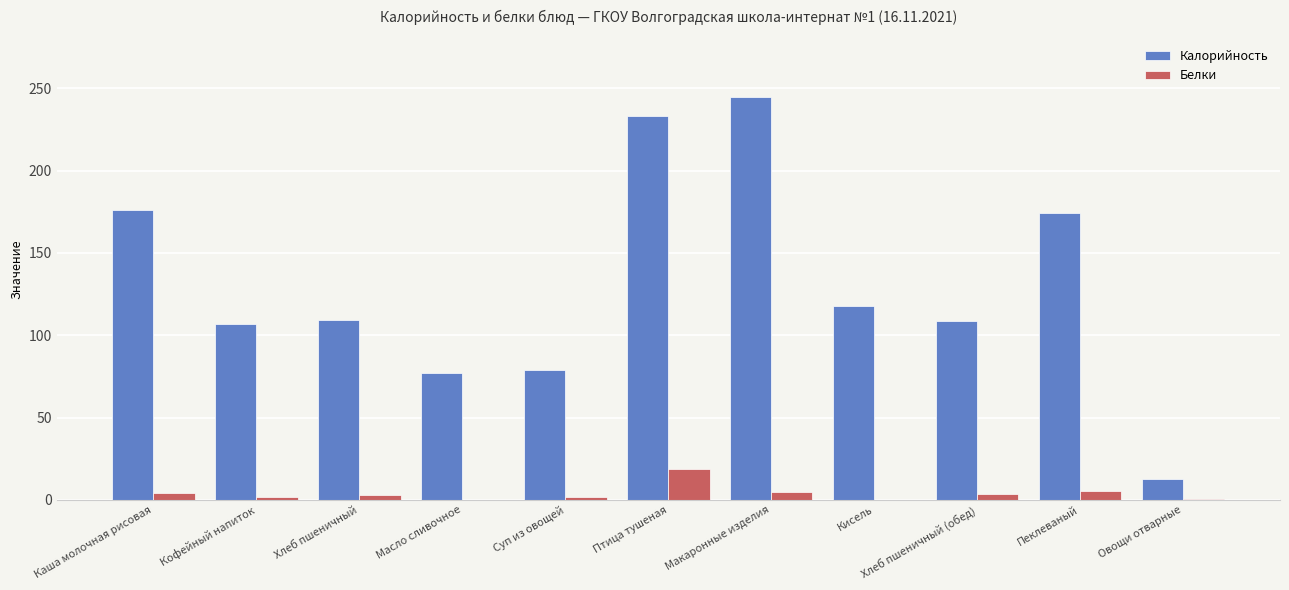

At which label is Калорийность closest to 129?

Кисель